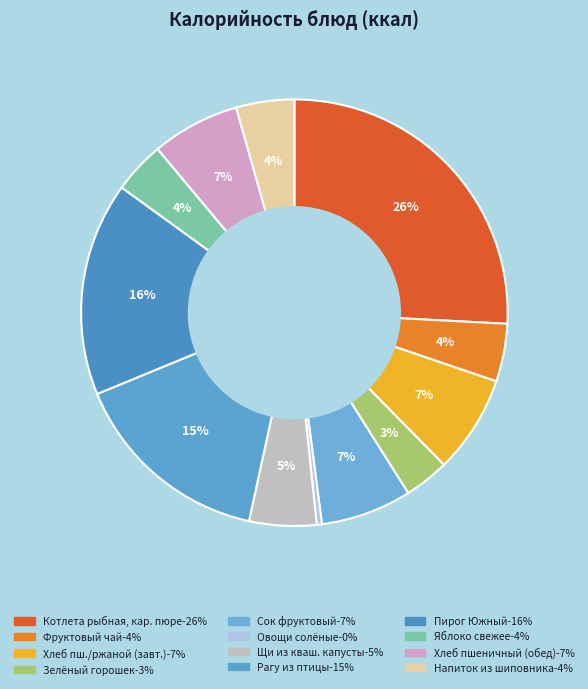

Is there a majority slice in this chart?

No